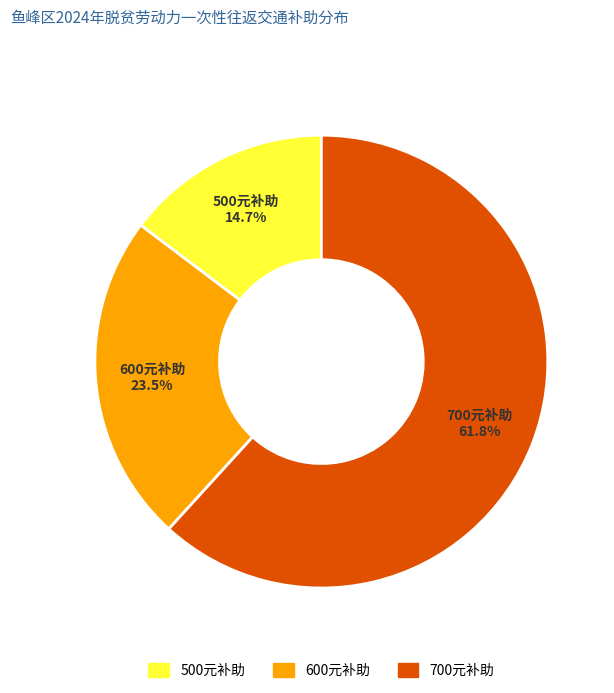

To the nearest percent, what is the average slice percentage?

33%